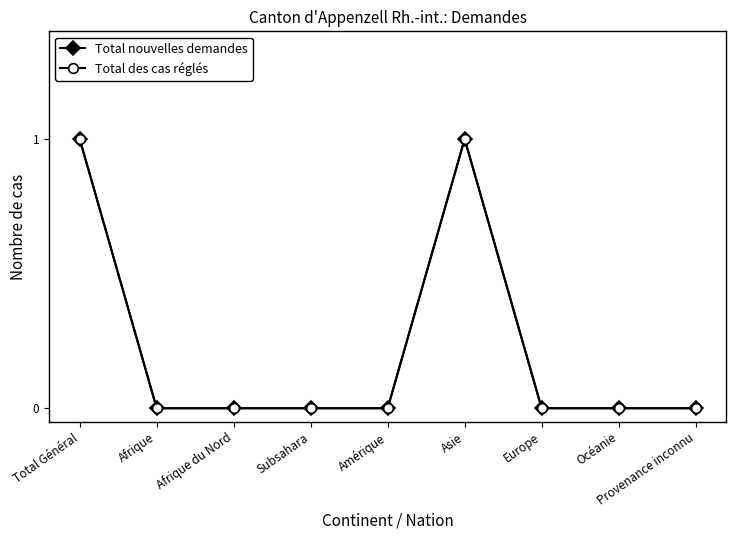

True or false: Total des cas réglés and Total nouvelles demandes intersect in this chart.

False